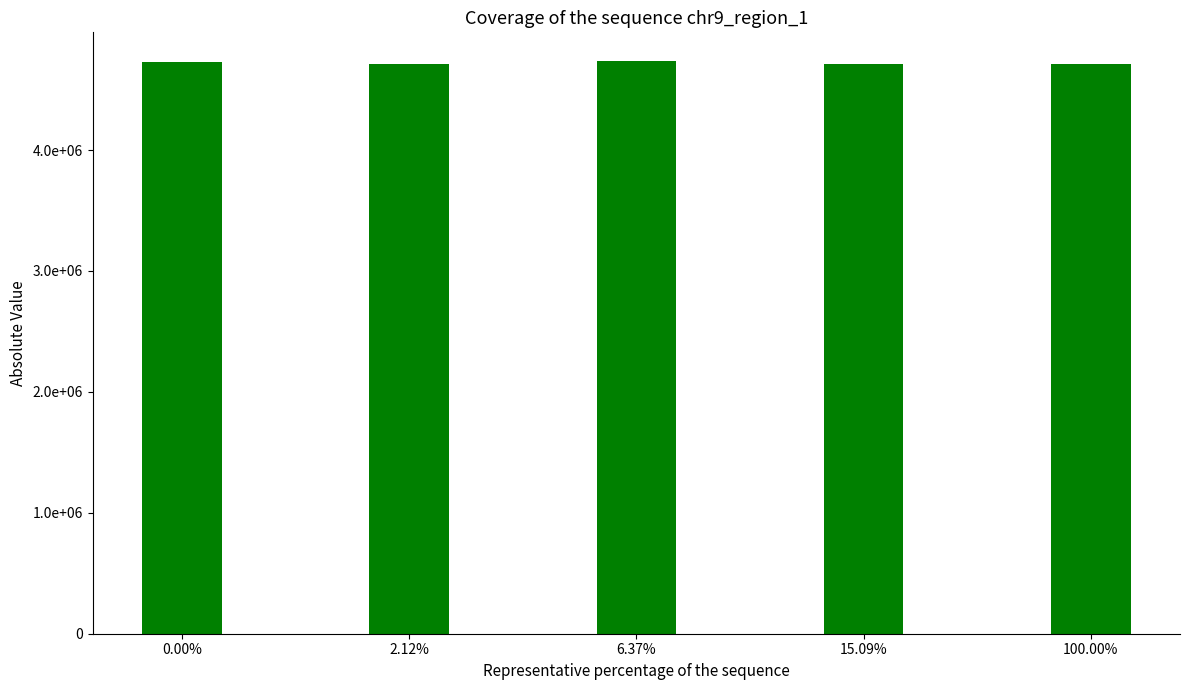

What is the label of the 3rd bar from the left?

6.37%